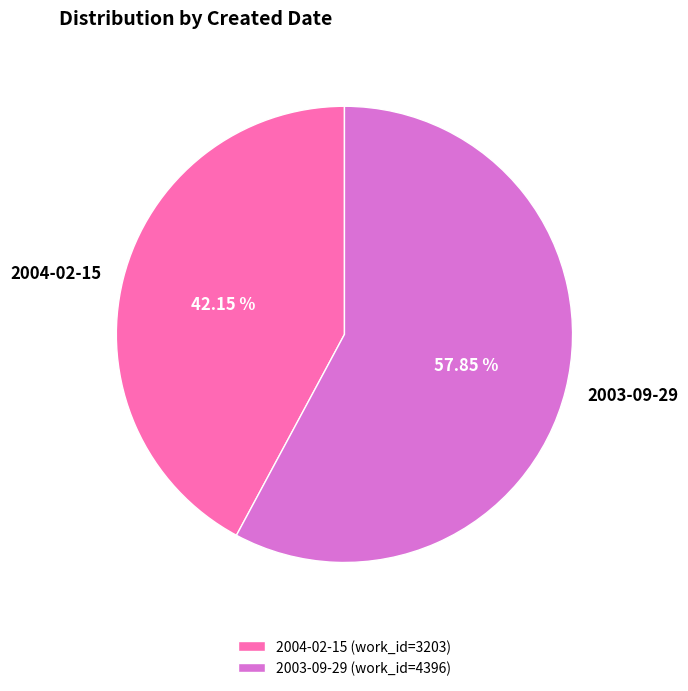

Which category accounts for the majority?

2003-09-29